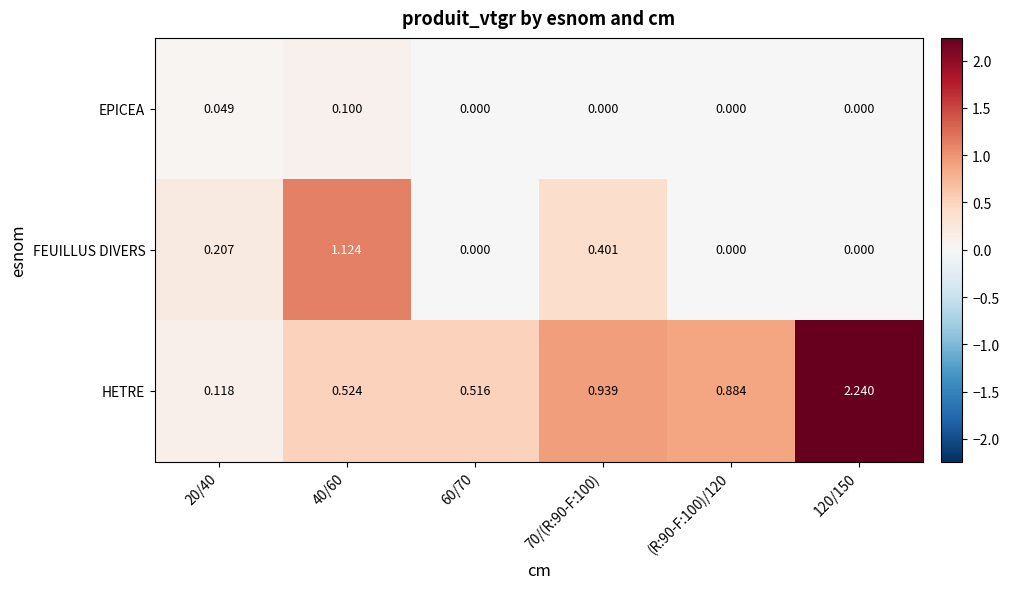

How many values in EPICEA are above zero?

2